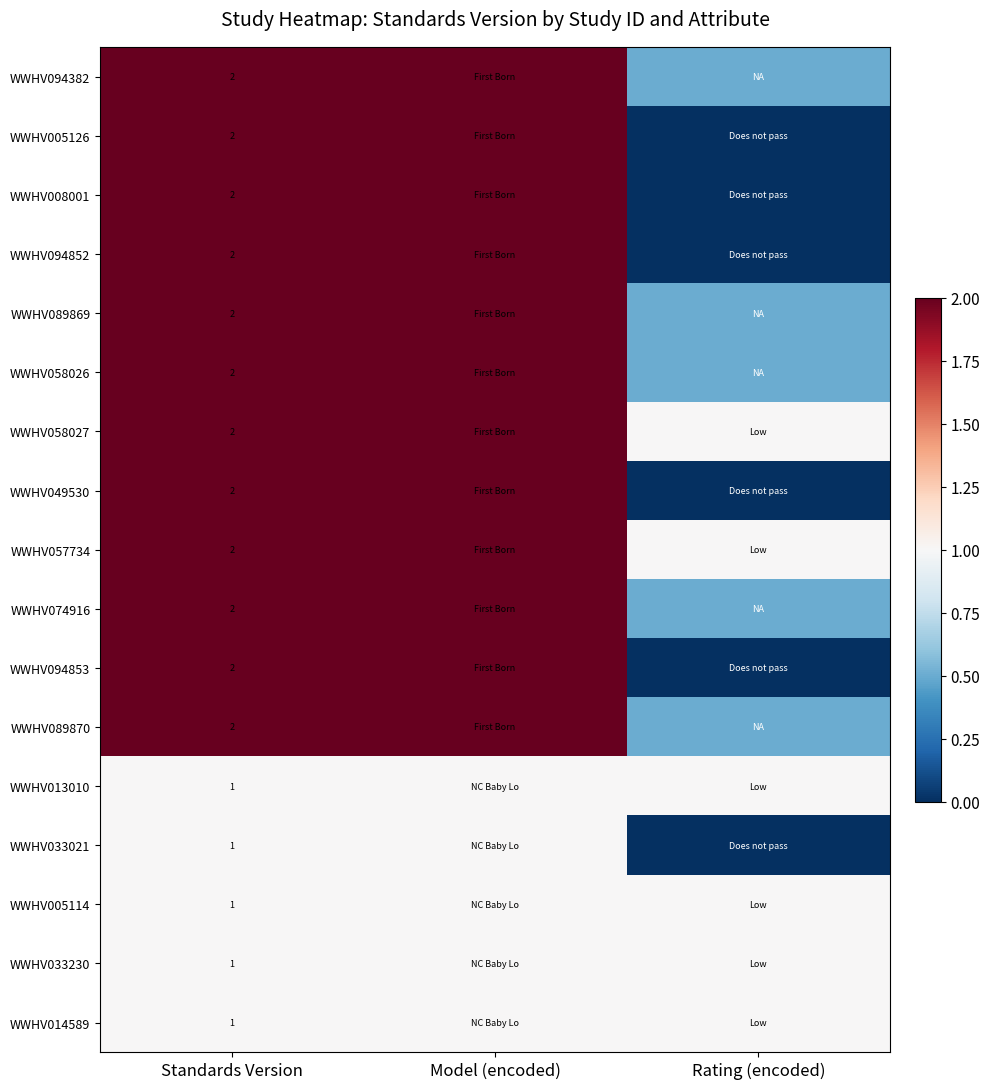

The value of WWHV005126 at Standards Version is 1.4. True or false?

False